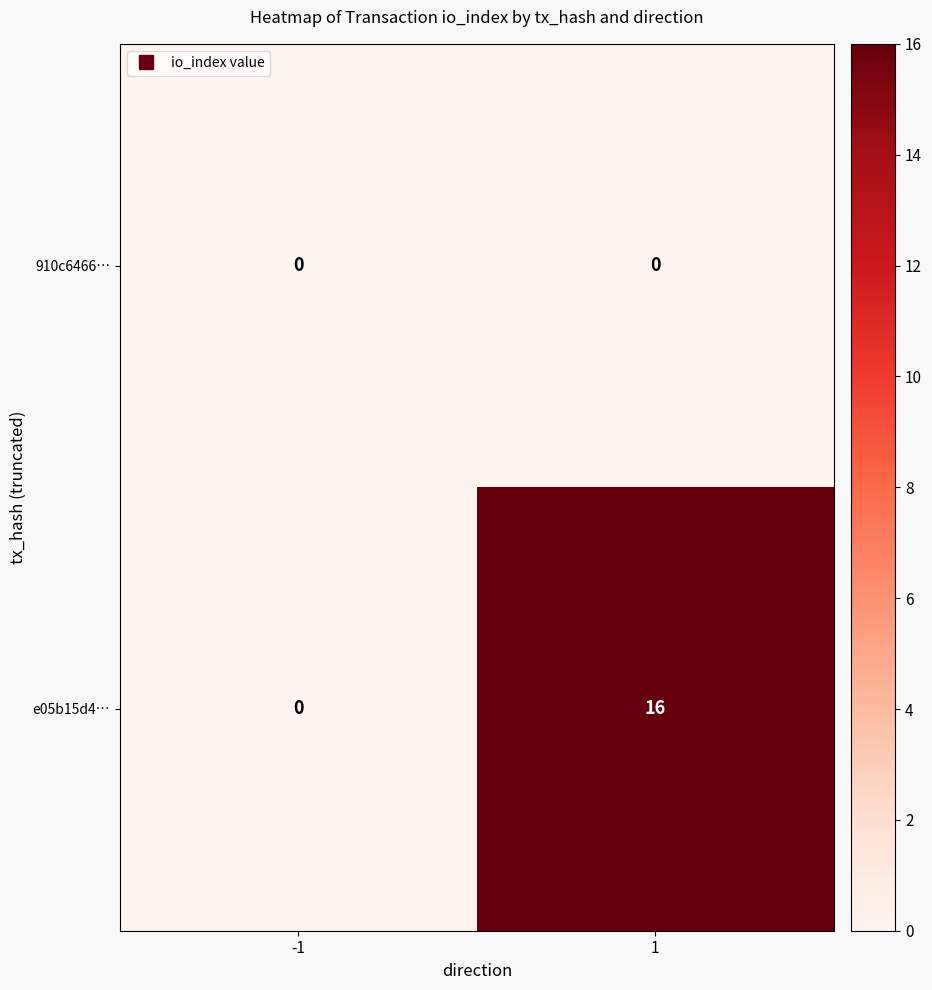

What is the greatest value displayed?

16